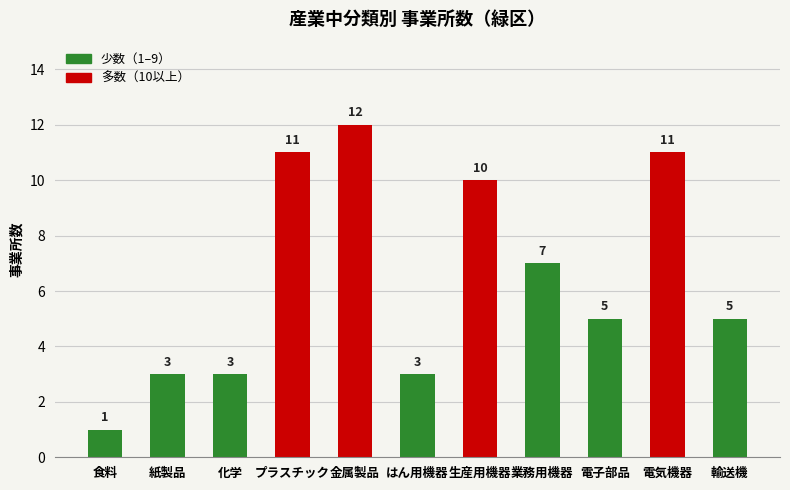

What is the difference between the values at 化学 and 輸送機?

2